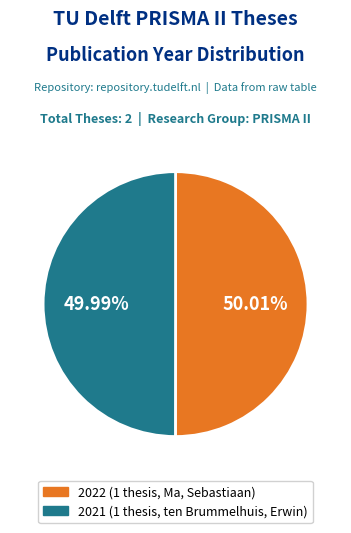

What percentage do 2021 and 2022 together represent?

100.0%